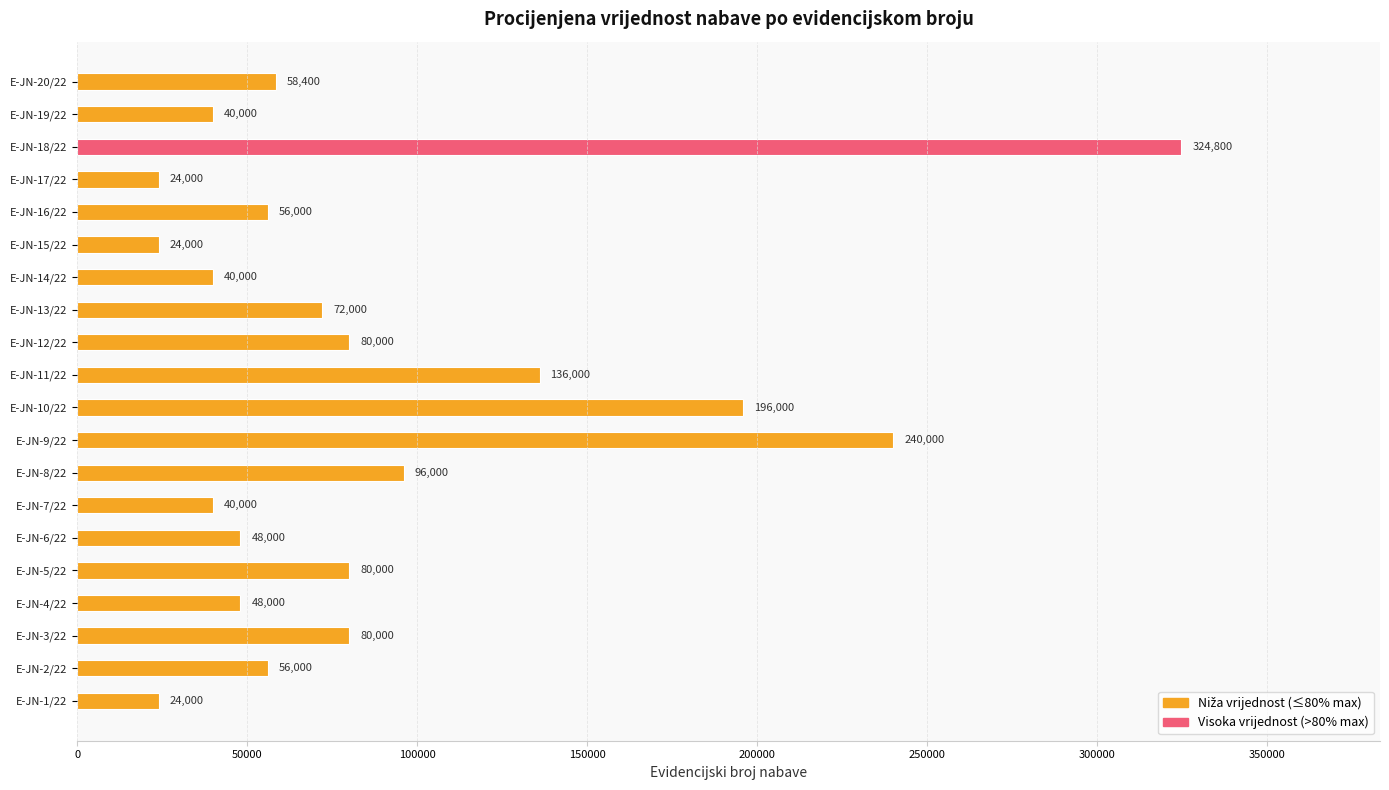

Is it true that the value at E-JN-9/22 is 167364?

False